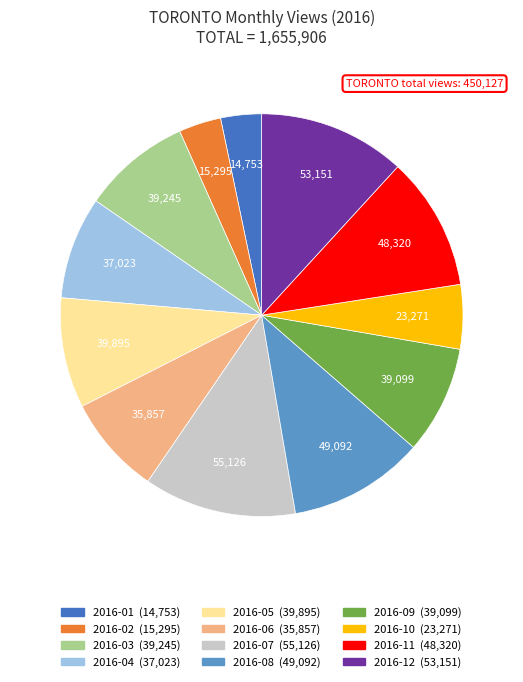

True or false: 2016-06 accounts for 15% of the total.

False